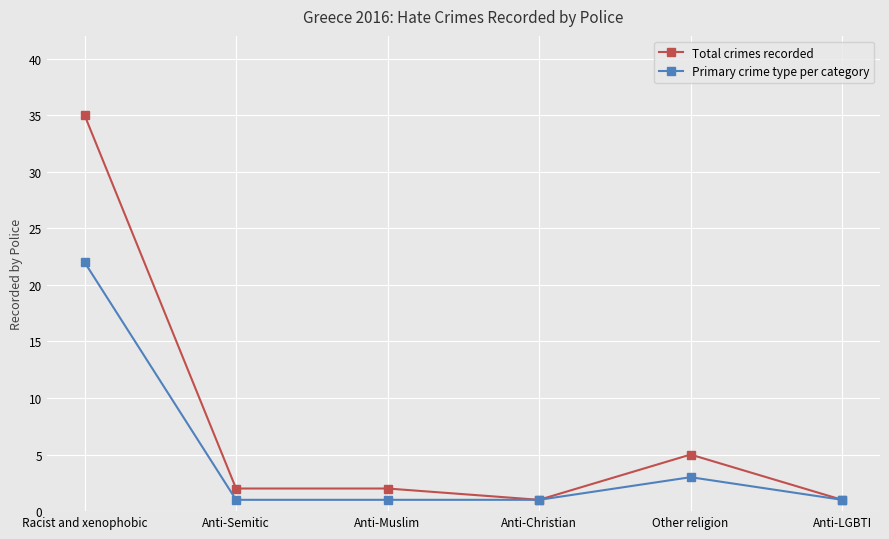

What is the label of the 4th point from the left?

Anti-Christian